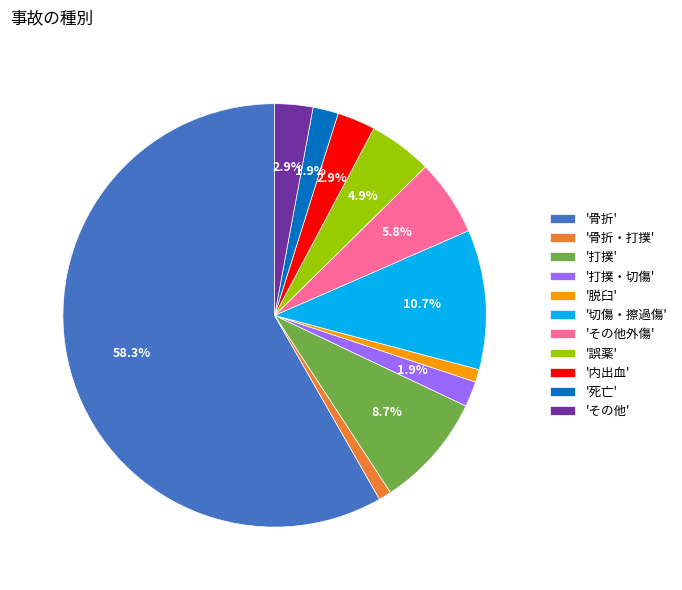

Does '骨折' represent more than half of the total?

Yes